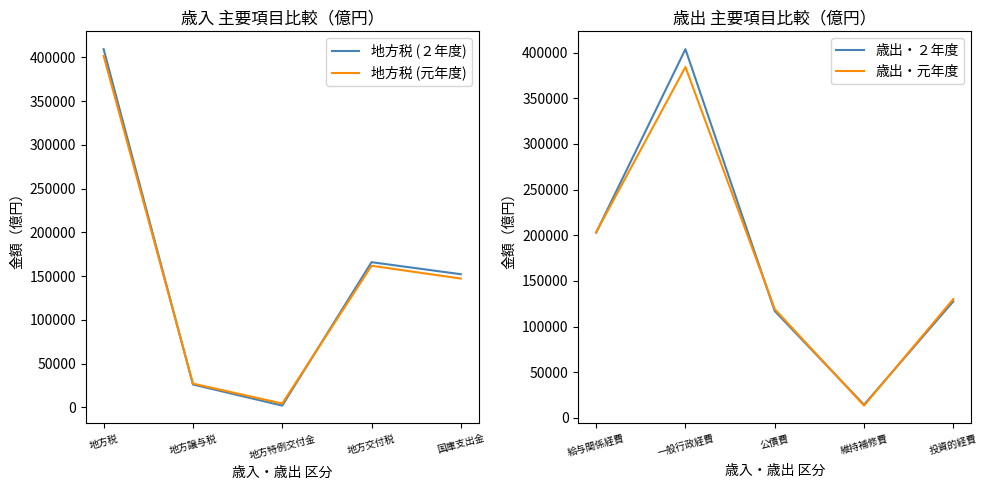

Does the chart display data point markers on the line(s)?

No